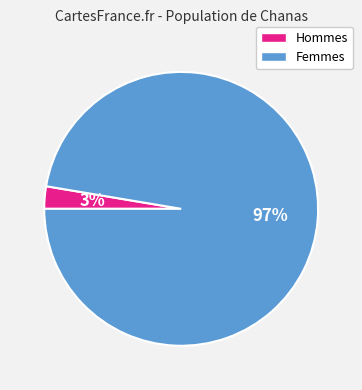

Is there any slice that represents more than half of the pie?

Yes